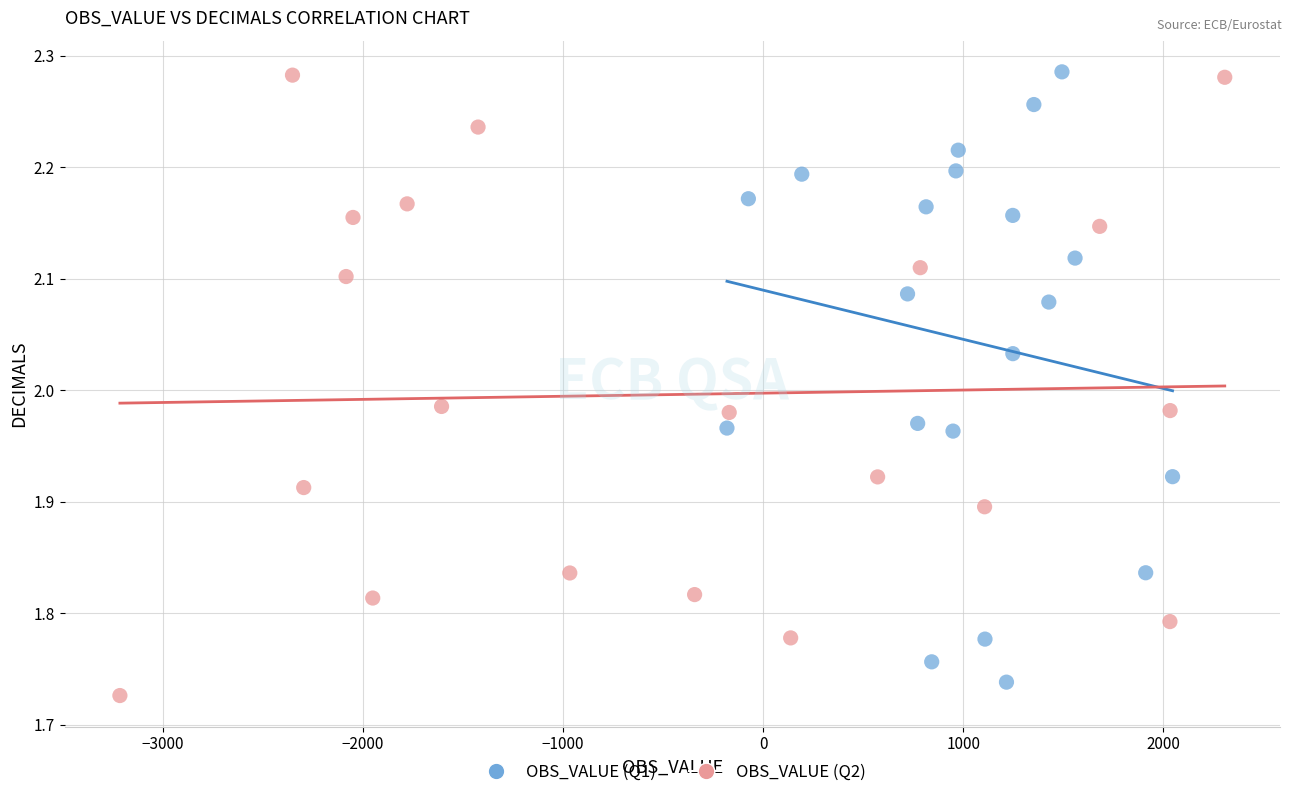

Which series reaches the minimum Y coordinate?

OBS_VALUE (Q2)